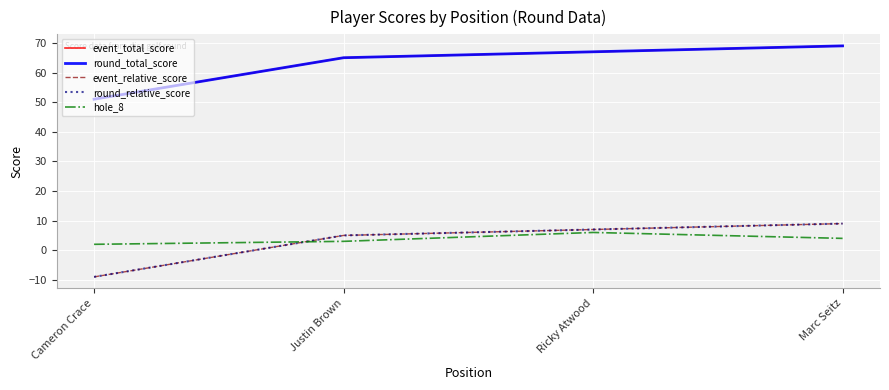

Does the chart have visible grid lines?

Yes